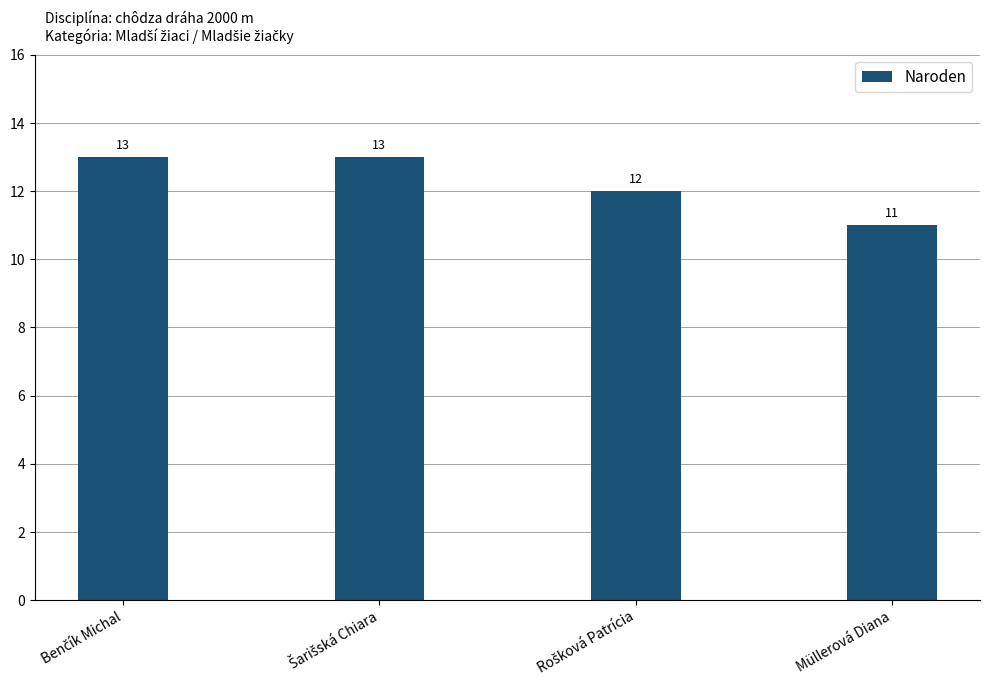

What is the sum of all values?

49